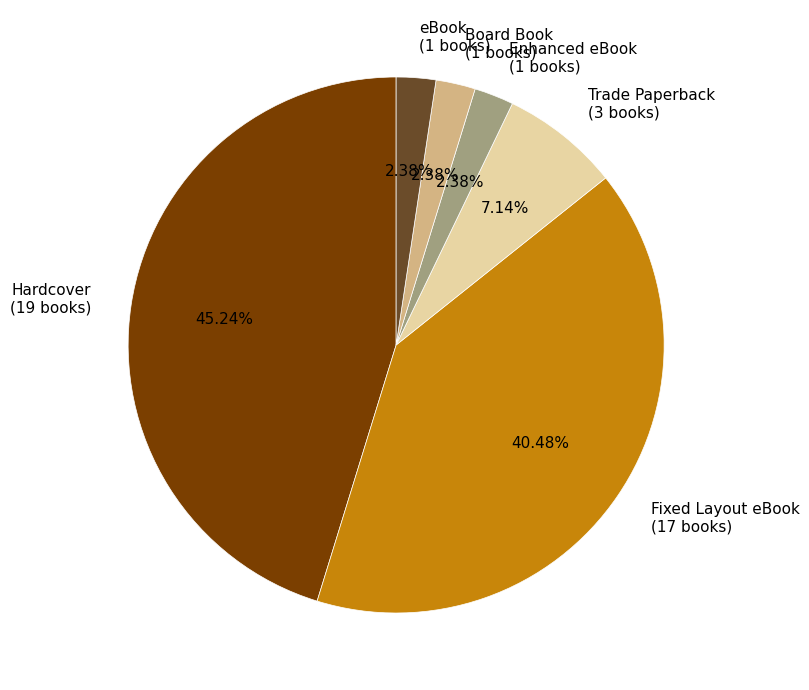

Is there a majority slice in this chart?

No